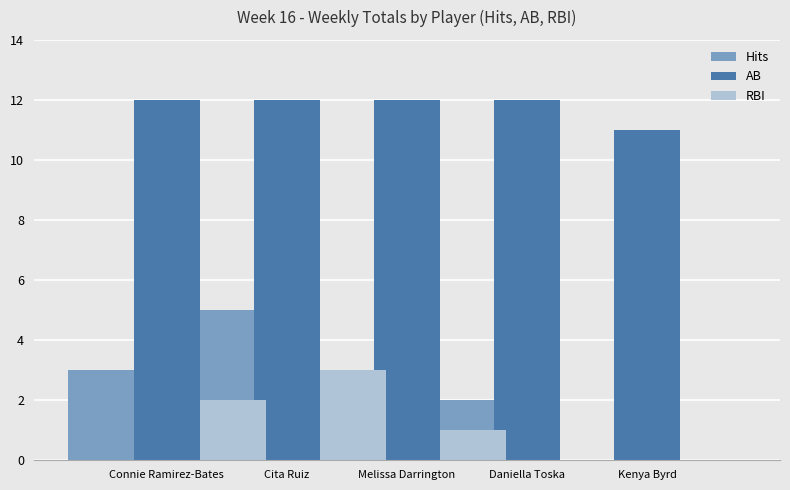

Which category has the lowest value in the RBI series?

Kenya Byrd